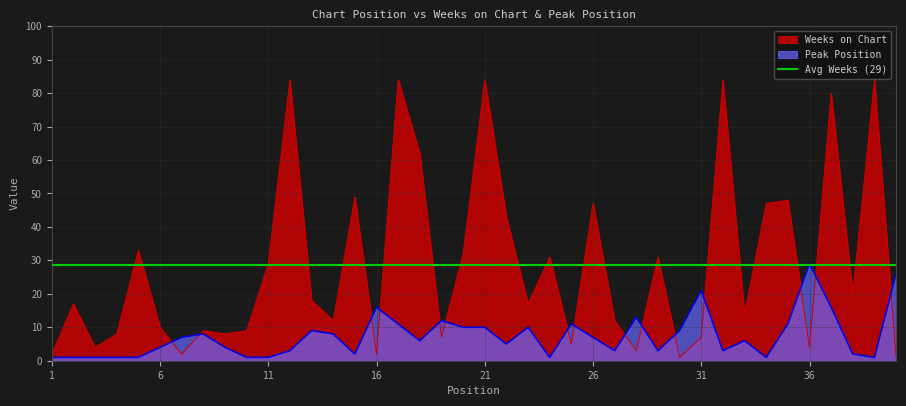

What is the average value of the Peak Position series?

7